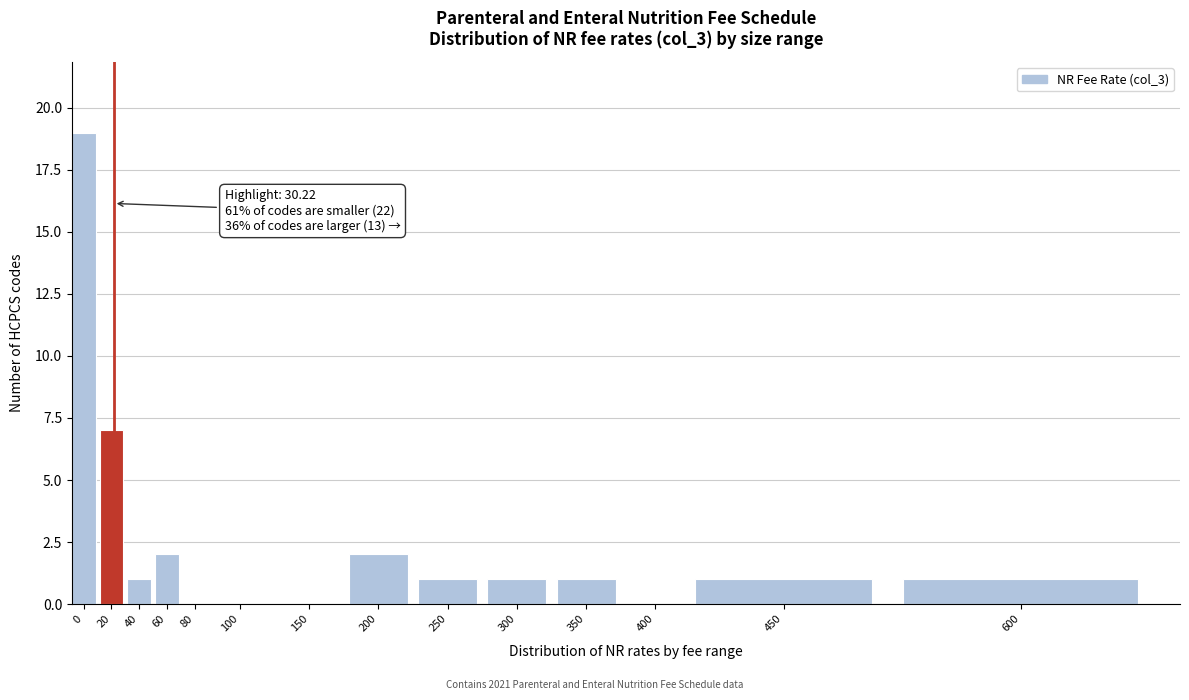

Reading left to right, what are all the values shown in this chart?

0=19	20=7	40=1	60=2	80=0	100=0	150=0	200=2	250=1	300=1	350=1	400=0	450=1	600=1